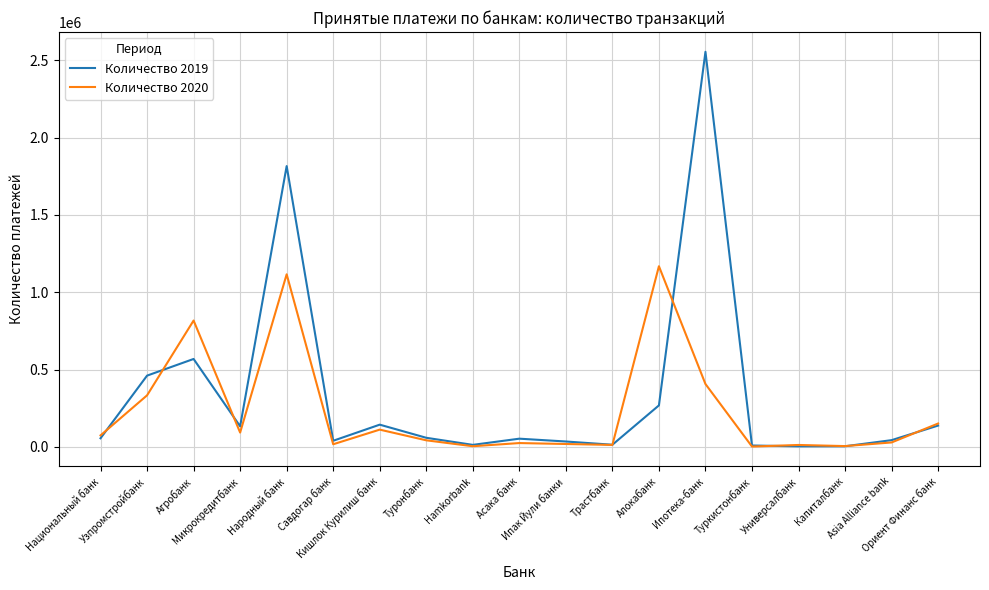

Where is Количество 2019 nearest to the value 1279266?

Народный банк